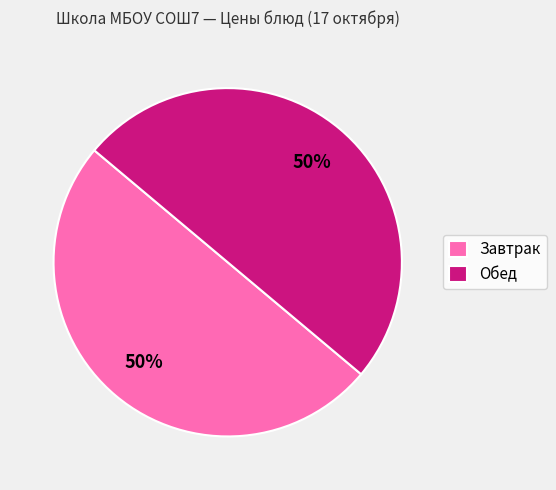

Approximately how many times larger is the value at Обед compared to Завтрак?

1.0